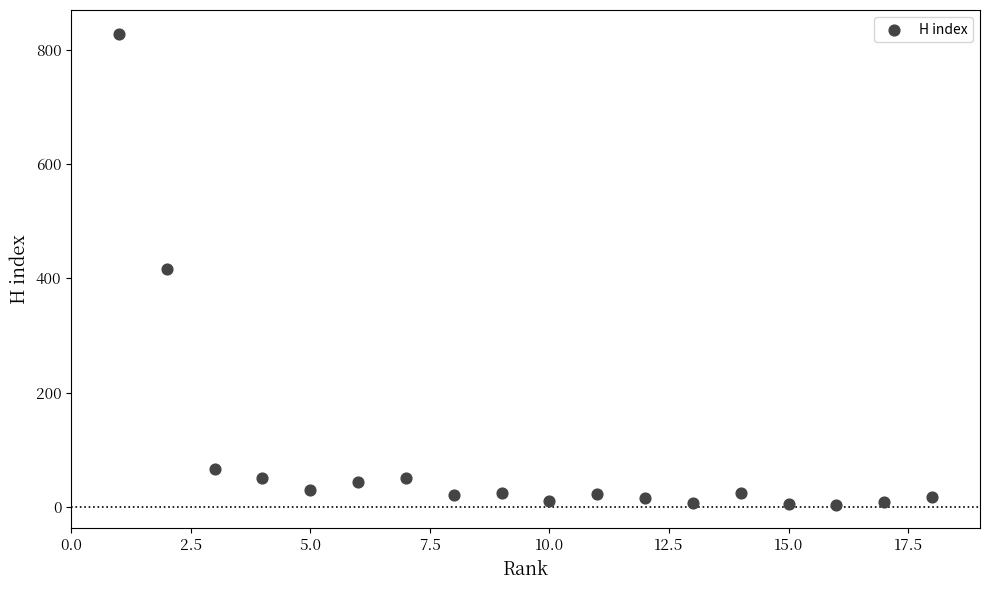

What is the range of X values (max minus min)?

17